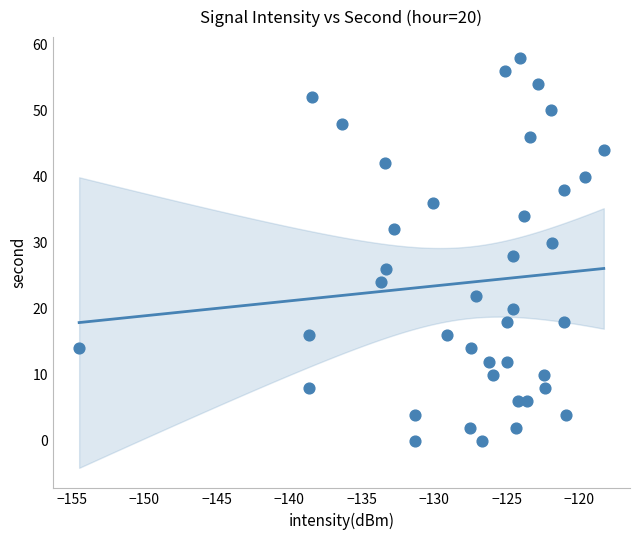

What is the range of Y values (max minus min)?

58